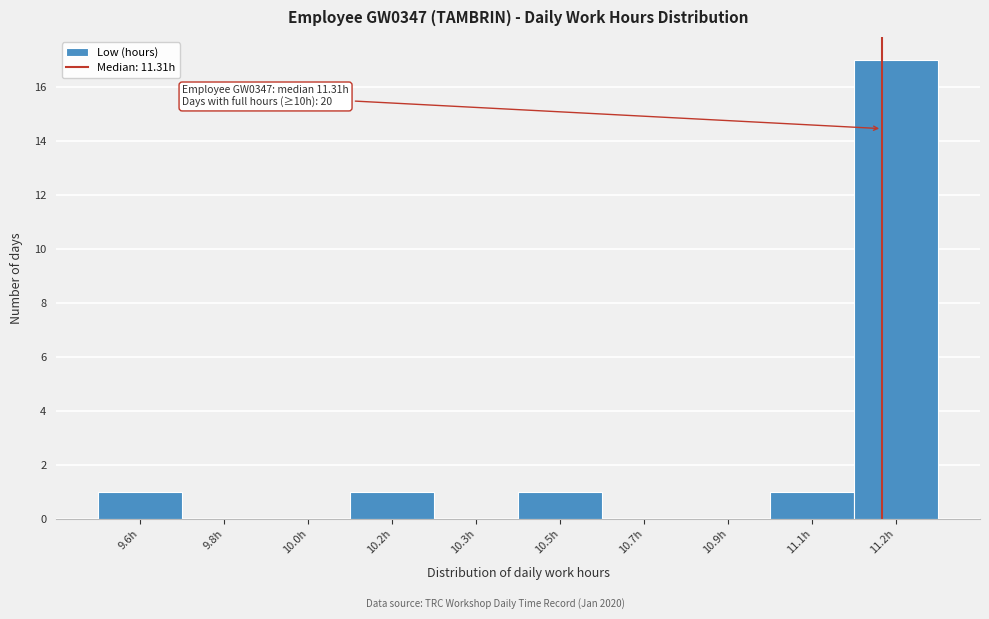

Reading left to right, what are all the values shown in this chart?

9.6h=1	9.8h=0	10.0h=0	10.2h=1	10.3h=0	10.5h=1	10.7h=0	10.9h=0	11.1h=1	11.2h=17